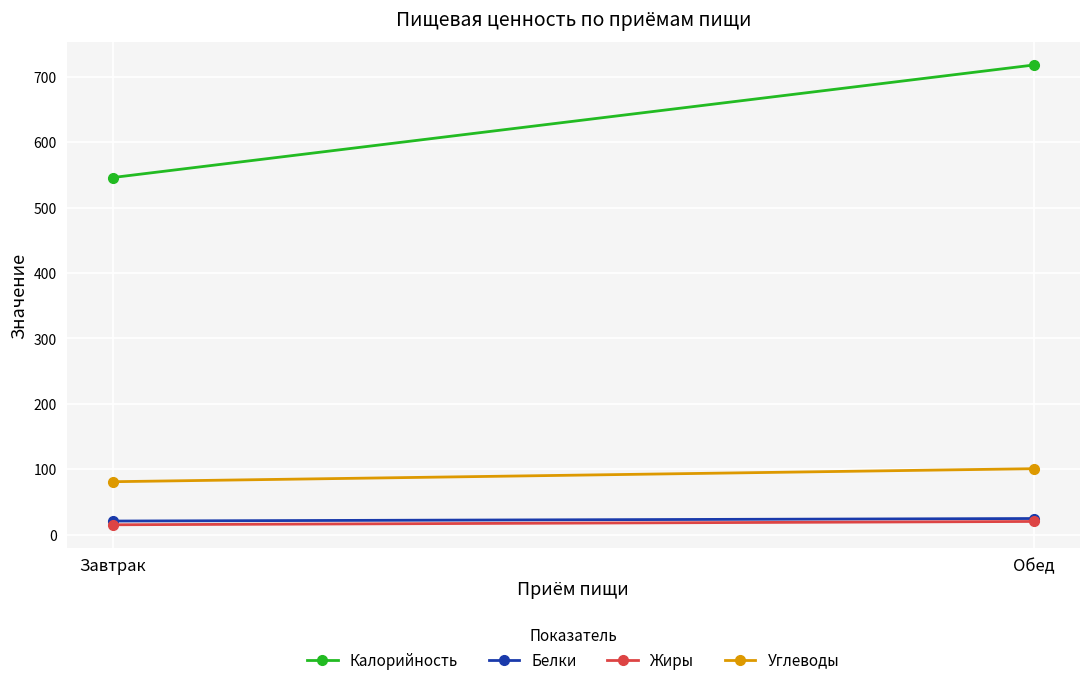

What is the smallest value displayed?

15.3